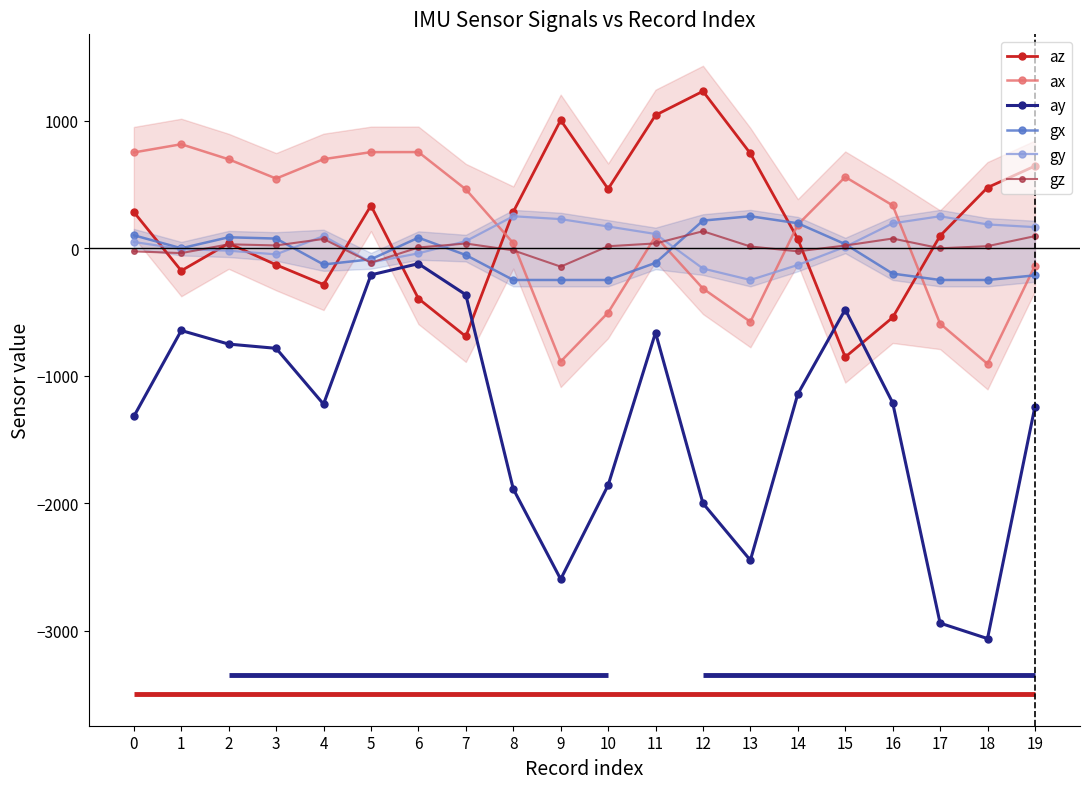

At how many categories does at least one series exceed 601?

11